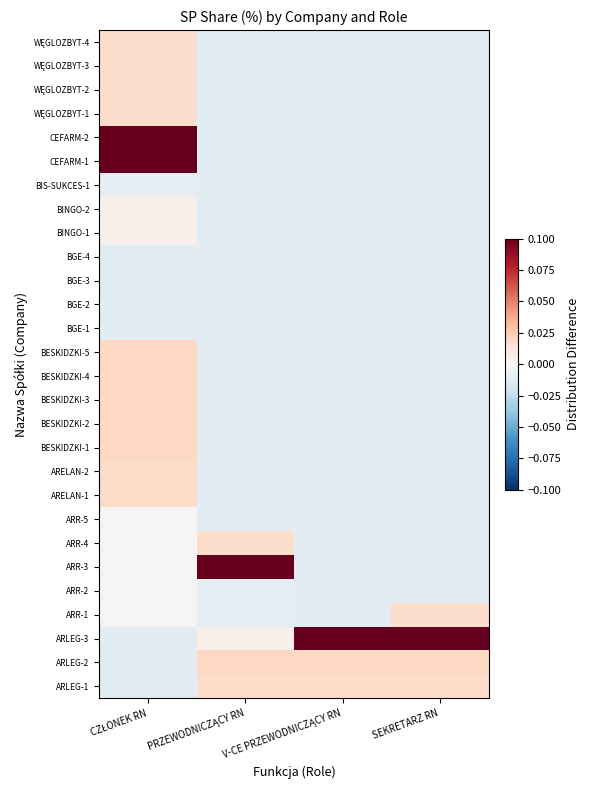

What is the total value across all series at SEKRETARZ RN?

-0.1